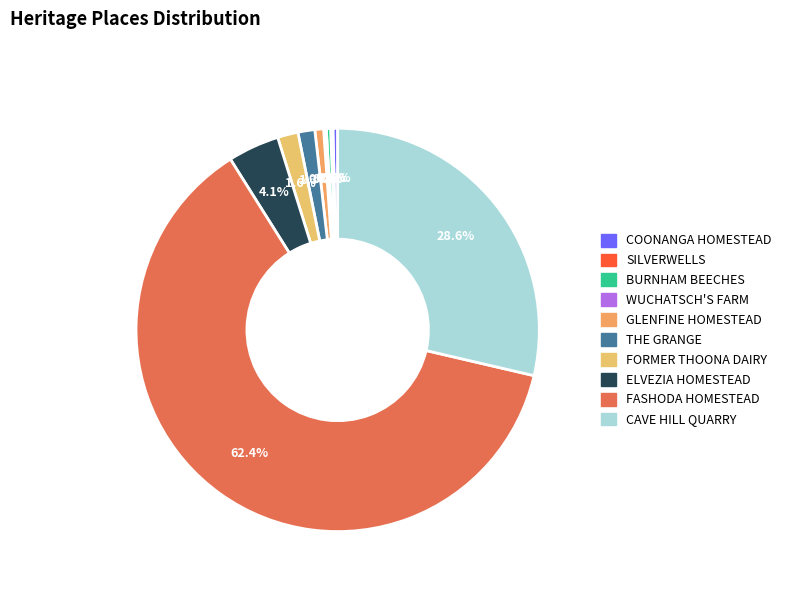

What is the change in value from ELVEZIA HOMESTEAD to FASHODA HOMESTEAD?

+173947